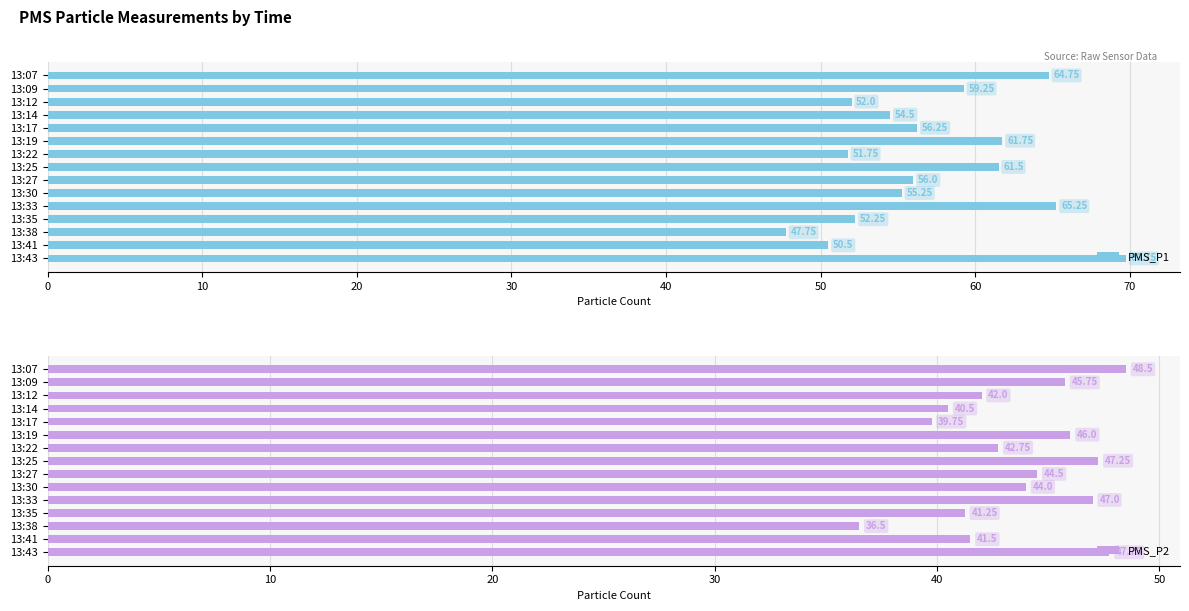

List the series in order of their overall mean, highest first.

PMS_P1, PMS_P2